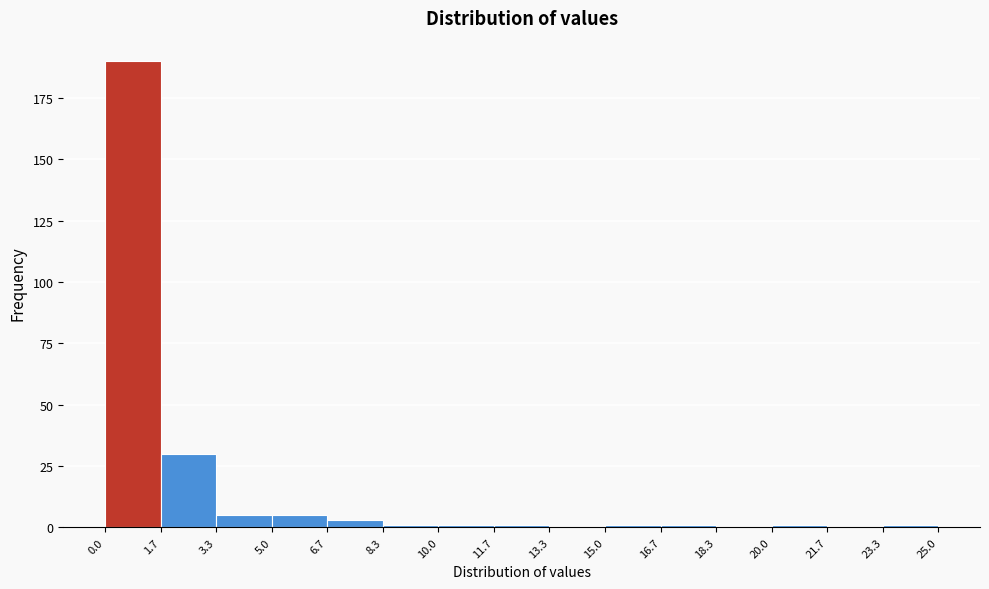

Reading left to right, list every bar in this chart as the range it spans on the x-axis followed by its height. The values are not printed on the chart, so give them approximately, as read against the axis.

0.0 to 1.7: 190
1.7 to 3.3: 30
3.3 to 5.0: 5
5.0 to 6.7: 5
6.7 to 8.3: under 5
8.3 to 10.0: under 5
10.0 to 11.7: under 5
11.7 to 13.3: under 5
13.3 to 15.0: 0
15.0 to 16.7: under 5
16.7 to 18.3: under 5
18.3 to 20.0: 0
20.0 to 21.7: under 5
21.7 to 23.3: 0
23.3 to 25.0: under 5